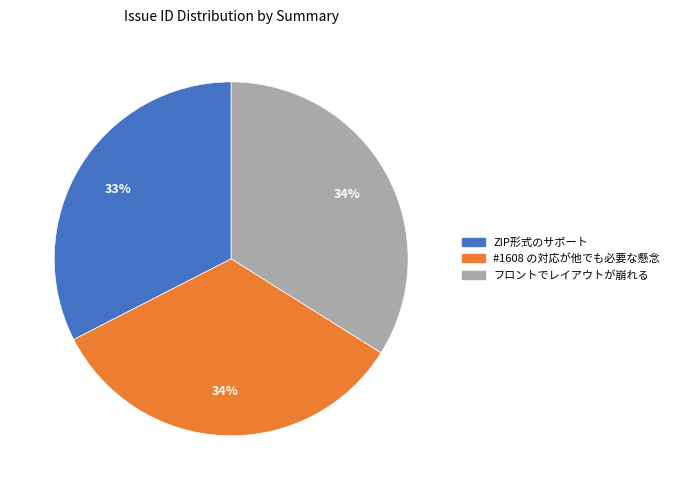

To the nearest percent, what is the difference between the largest and smallest slice percentages?

1%